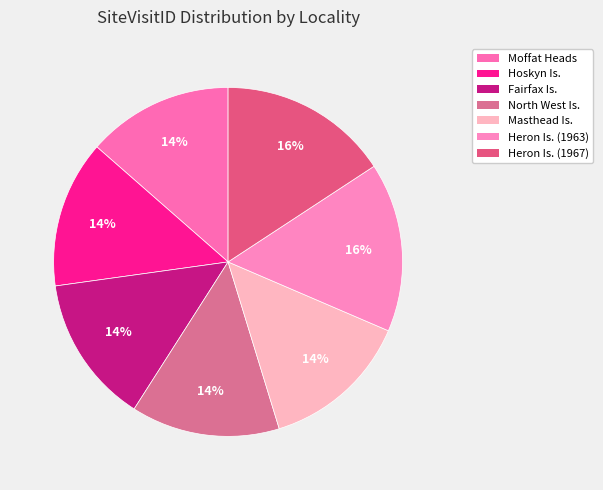

Rank the categories by value from highest to lowest.

Heron Is. (1967), Heron Is. (1963), Masthead Is., North West Is., Fairfax Is., Hoskyn Is., Moffat Heads